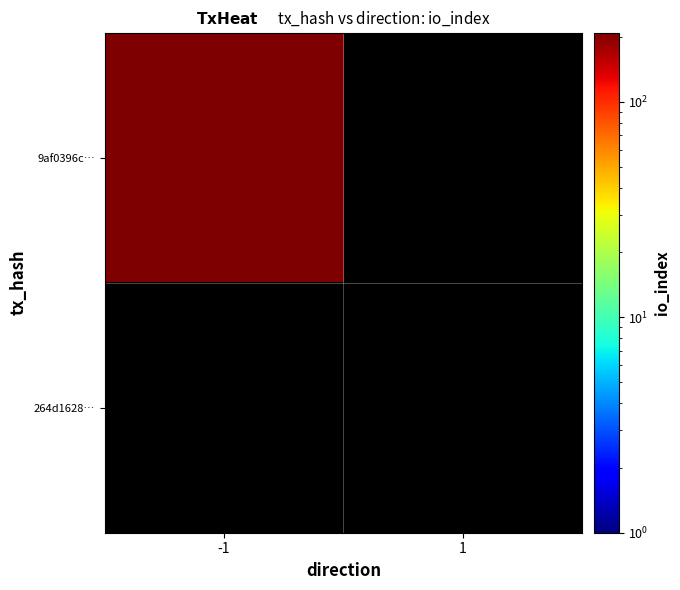

How many 9af0396c254839c299eeb9378b9fbbe5a41418e values are between 0 and 210?

2